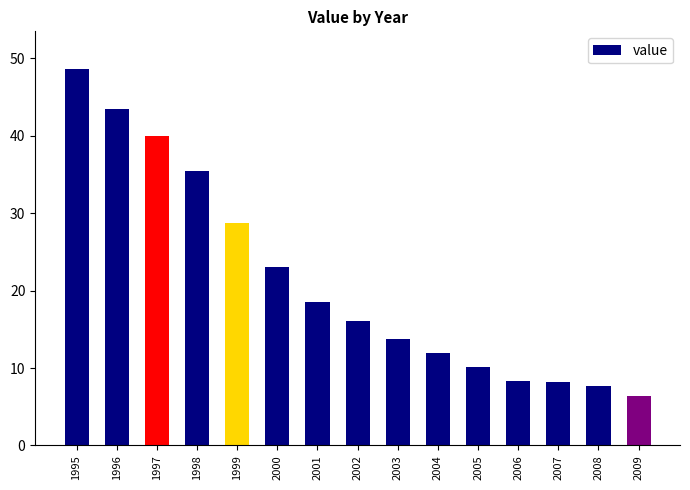

What is the value of the 11th bar from the left?

10.2